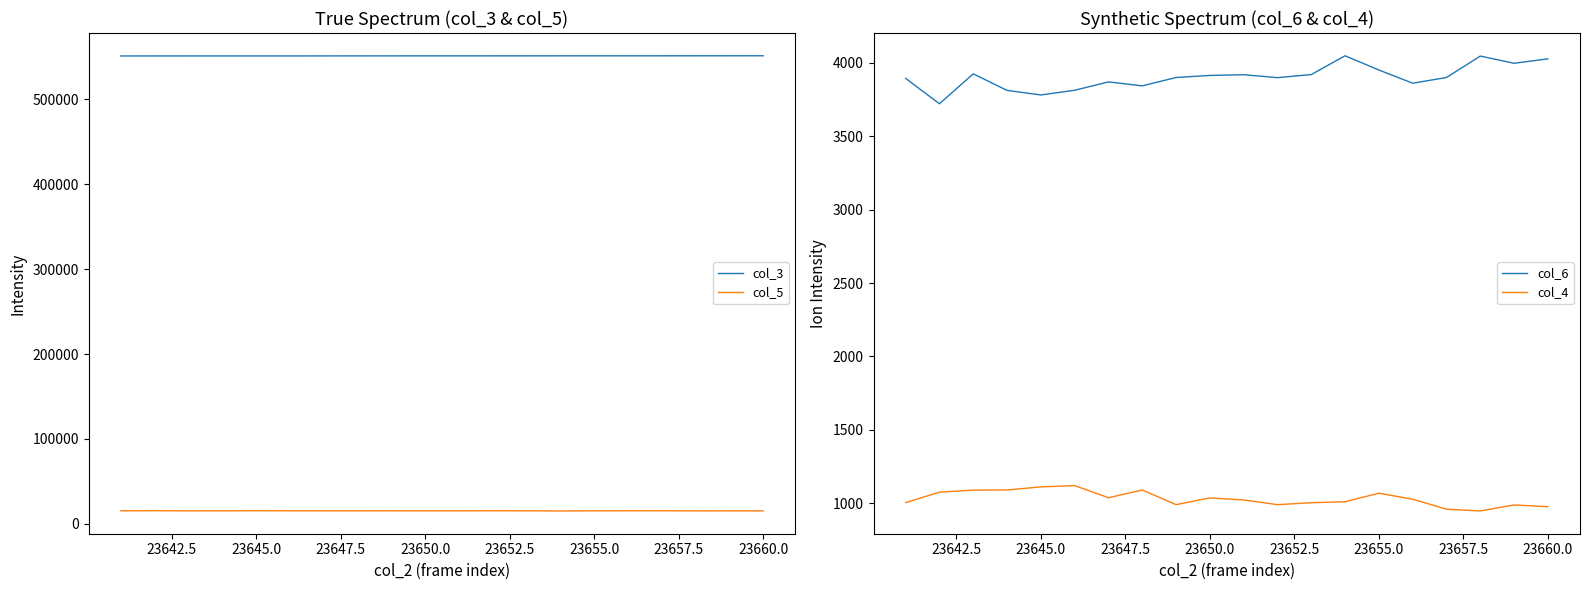

True or false: col_6 has a value of 3952 at 23655.0.

True